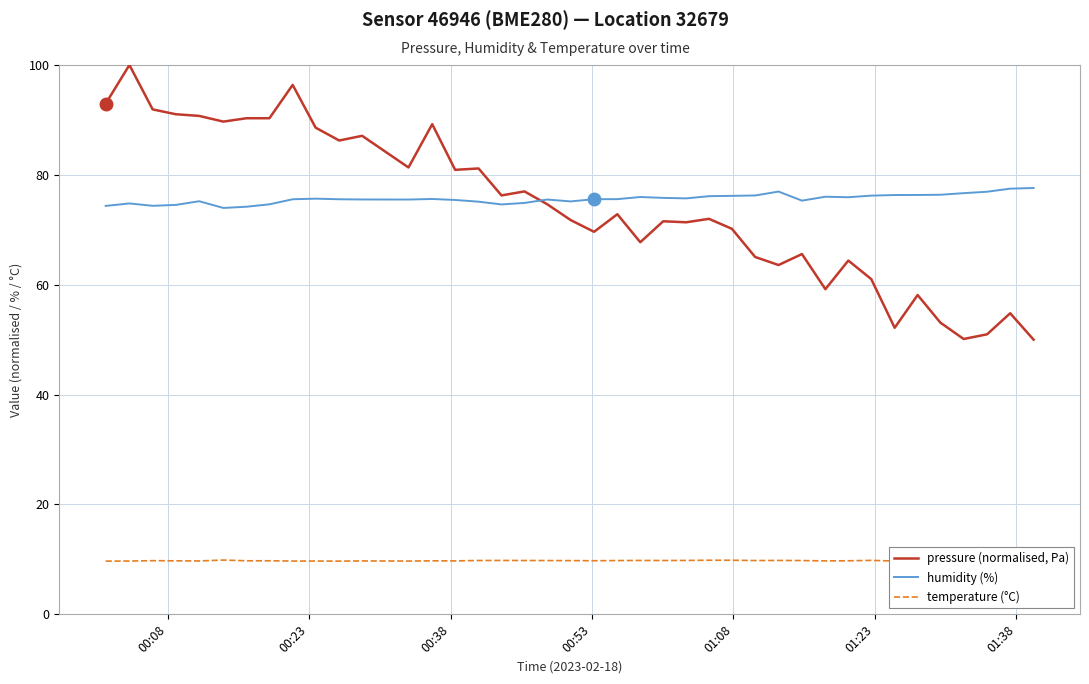

The value of temperature (°C) at 01:08 is 9.7. True or false?

True